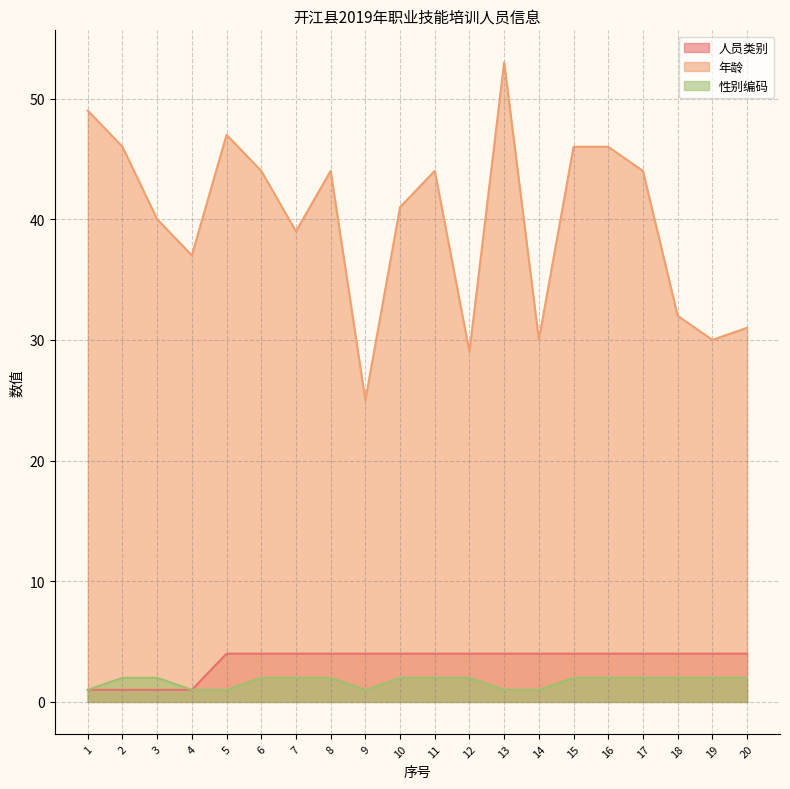

How many data points in 性别编码 are less than 2?

6